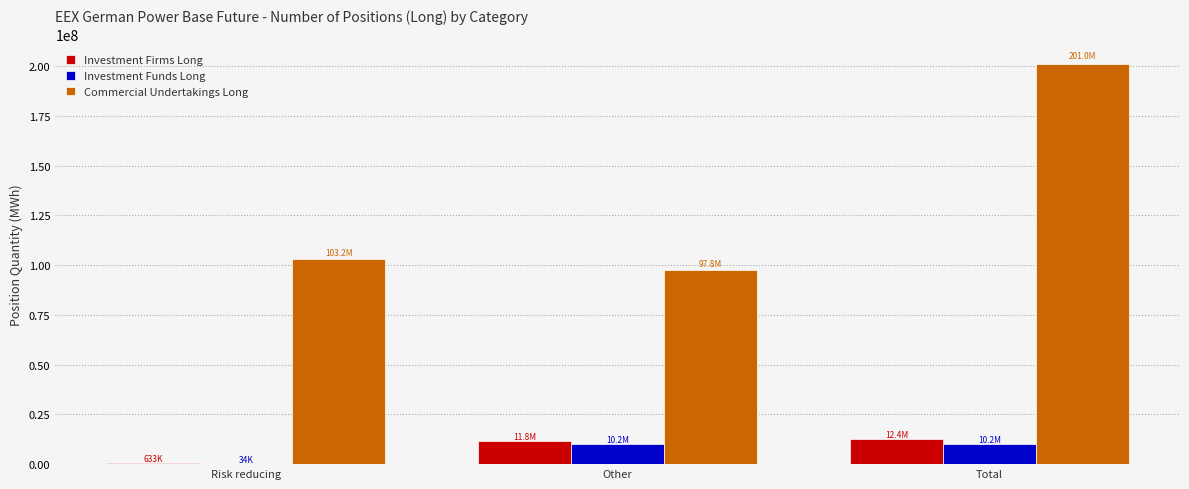

What is the average value of the Commercial Undertakings Long series?

133992675.6